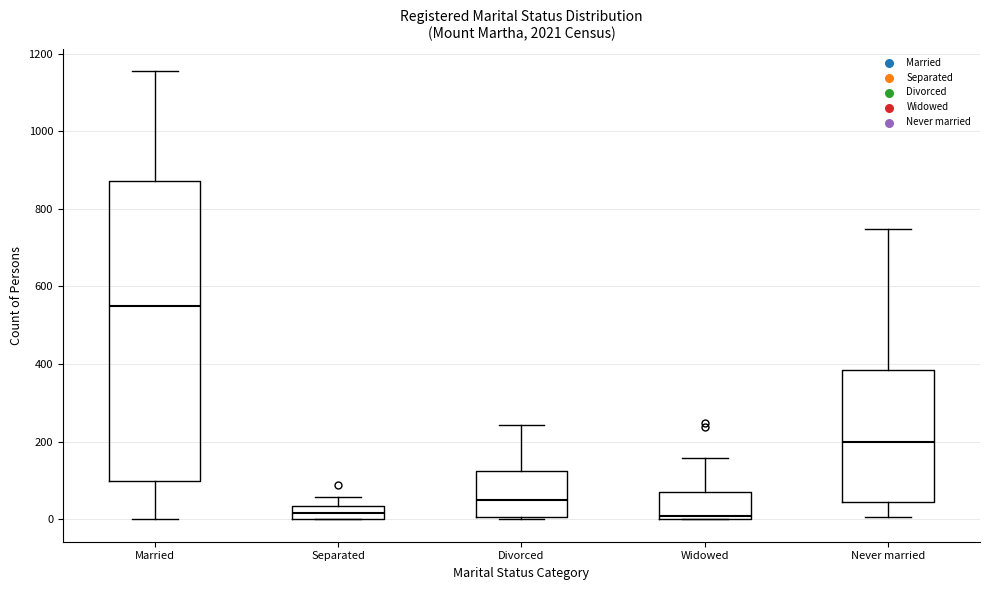

Which box has the highest median line?

Married